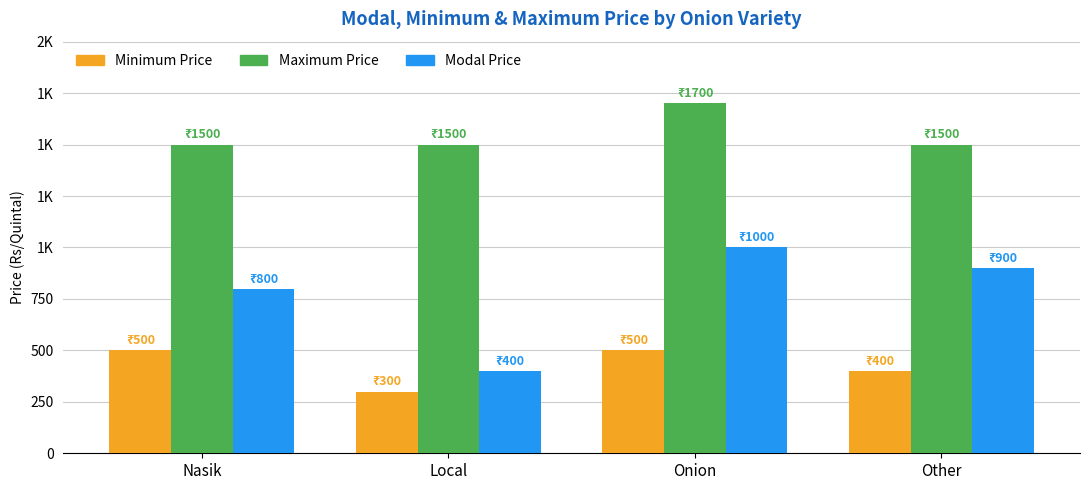

What are all the series names shown in the legend?

Minimum Price, Maximum Price, Modal Price